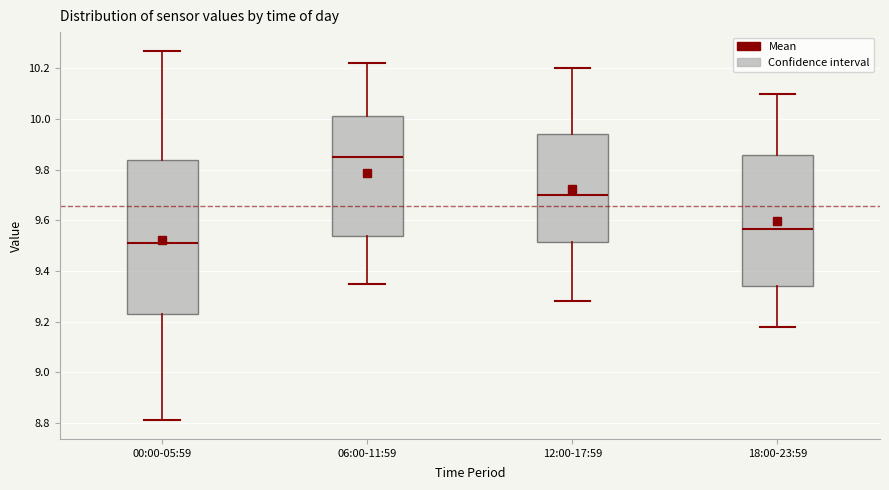

Reading left to right, read every box against the y-axis: the position of its median line, the range the box covers, and the ends of its whiskers. The values are not printed on the chart, so give them approximately, as read against the axis.

00:00-05:59: median 9.52, box 9.24 to 9.84, whiskers 8.82 to 10.28
06:00-11:59: median 9.86, box 9.54 to 10.02, whiskers 9.36 to 10.22
12:00-17:59: median 9.70, box 9.52 to 9.94, whiskers 9.28 to 10.20
18:00-23:59: median 9.56, box 9.34 to 9.86, whiskers 9.18 to 10.10